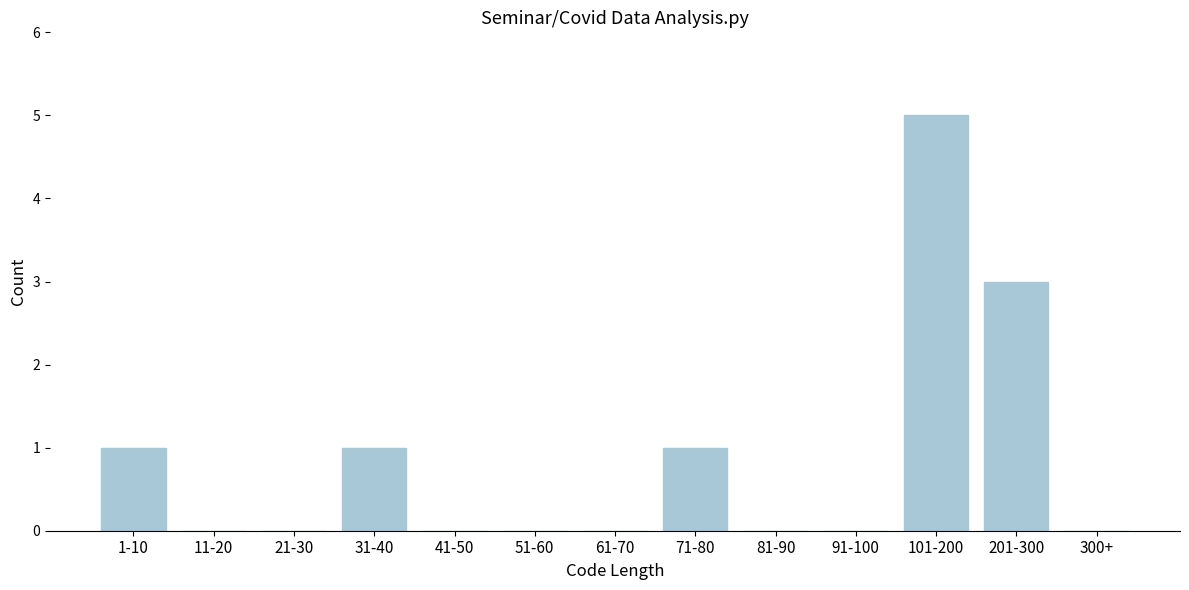

Reading left to right, what are all the values shown in this chart?

1-10=1	11-20=0	21-30=0	31-40=1	41-50=0	51-60=0	61-70=0	71-80=1	81-90=0	91-100=0	101-200=5	201-300=3	300+=0